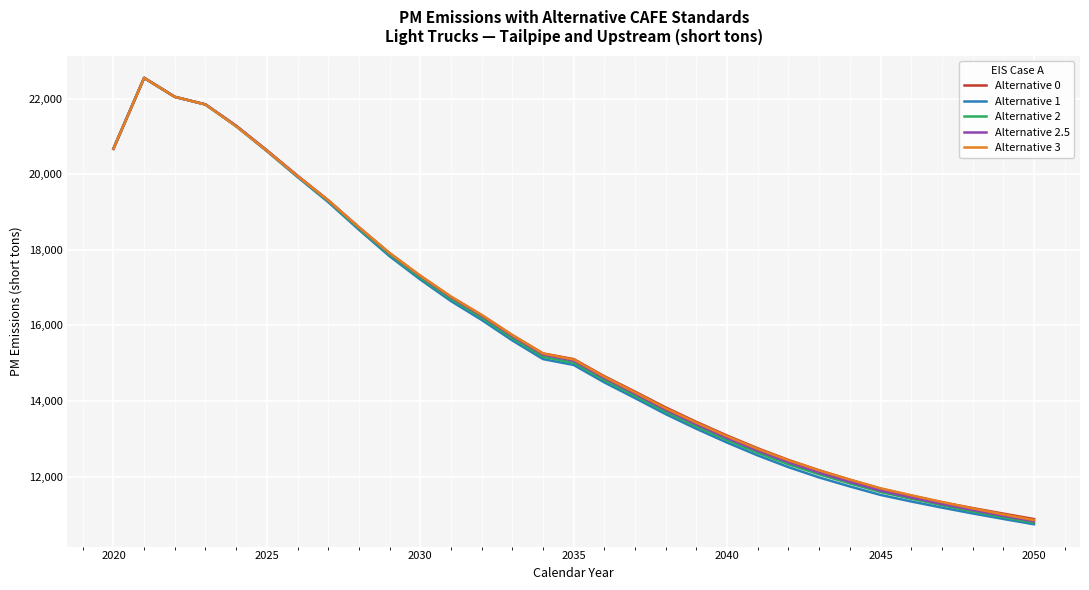

True or false: Alternative 1 has more than 0 points higher than both neighbors.

True